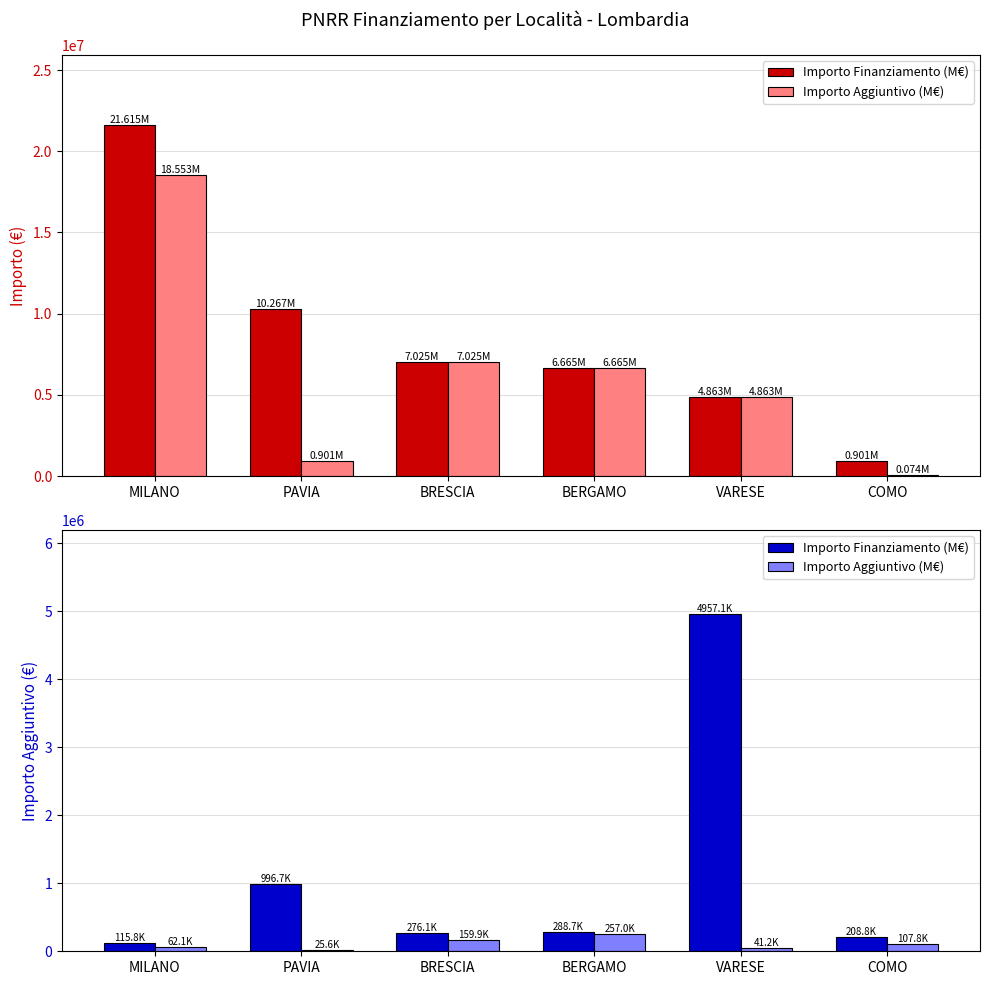

Rank the series by their average value, from highest to lowest.

Importo Finanziamento (M€), Importo Aggiuntivo (M€)